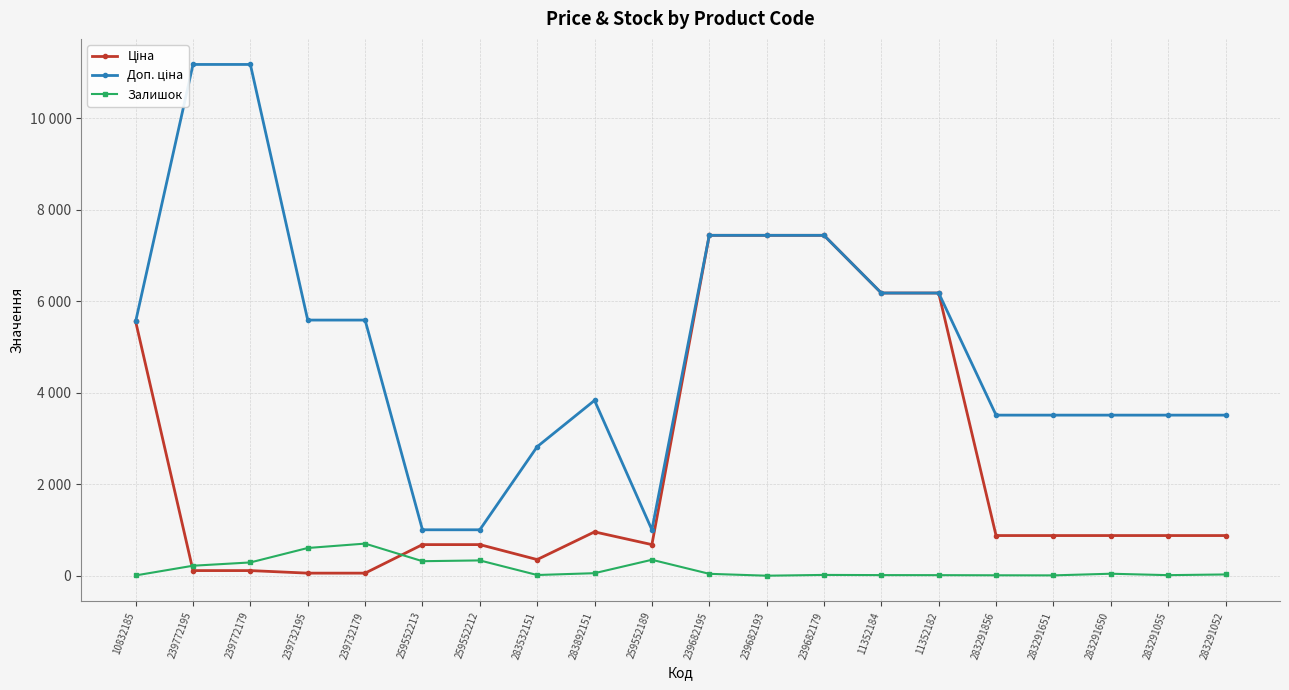

Does the chart display data point markers on the line(s)?

Yes